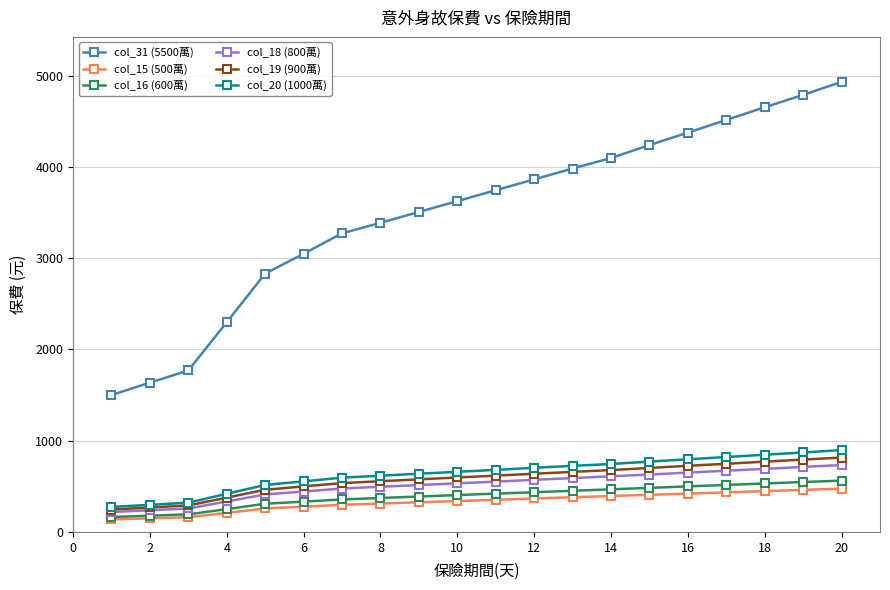

Which series has the largest total across all categories?

col_31 (5500萬)